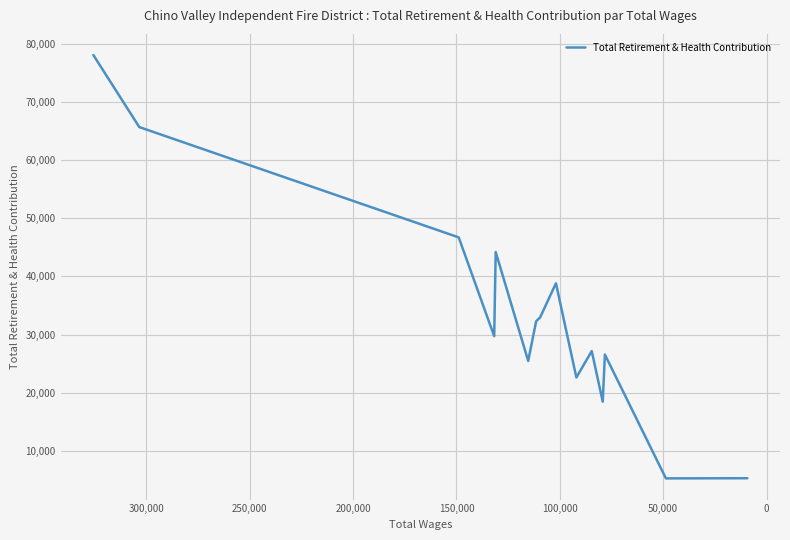

What is the average value?

33277